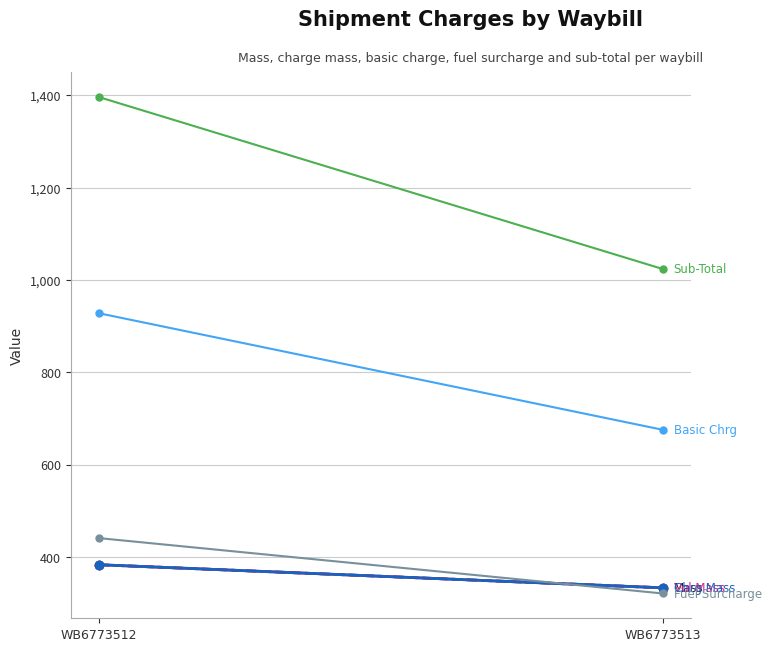

What is the value of the Chrg Mass point at the 1st from the left?

383.0